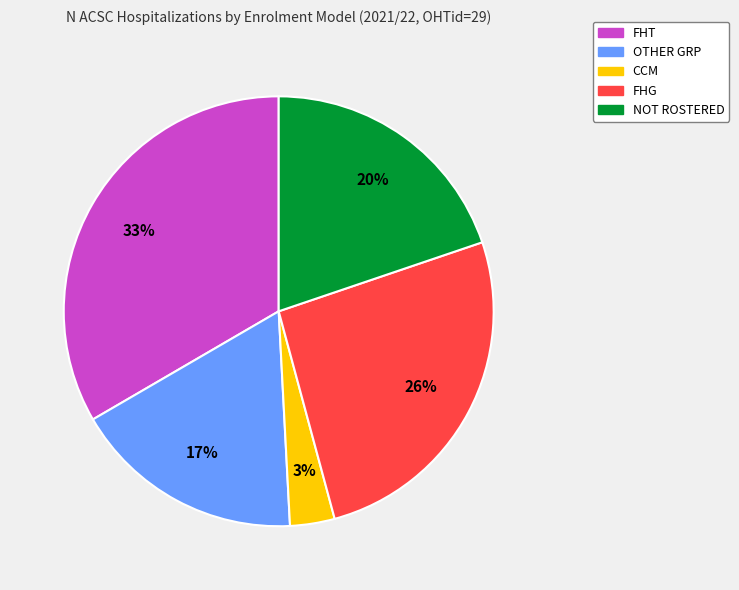

How many segments does this pie chart have?

5